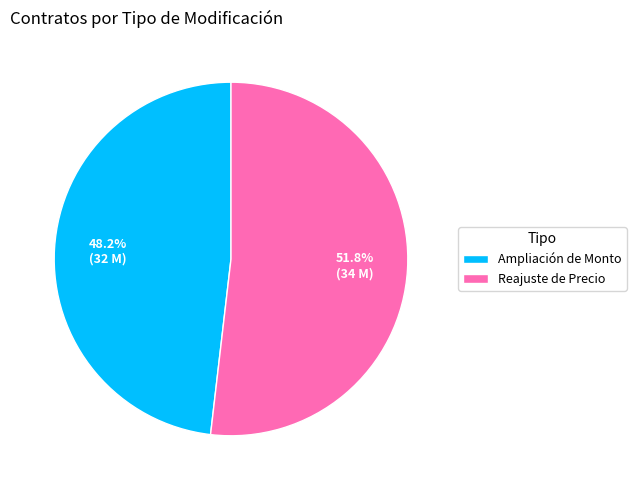

What is the ratio of the value at Ampliación de Monto to the value at Reajuste de Precio?

0.9